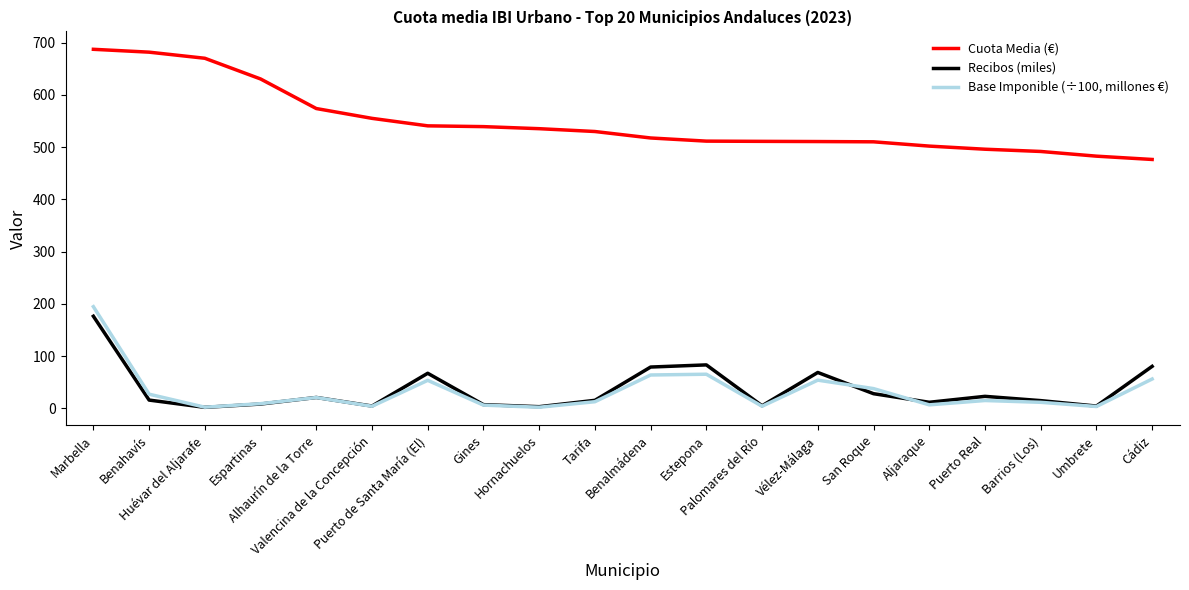

What is the highest value of the Recibos (miles) series?

176.4